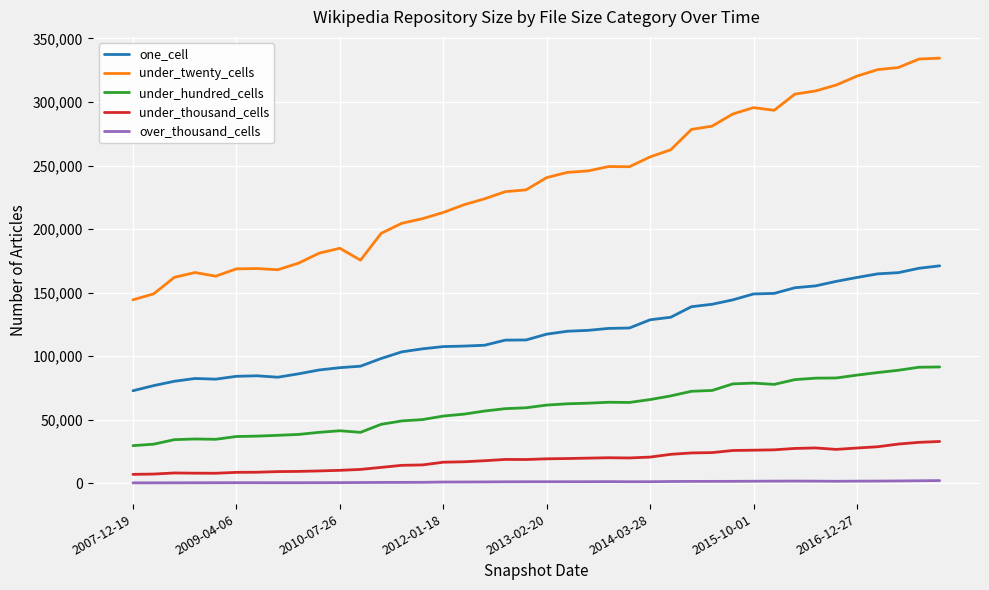

What is the difference between the second highest and minimum values in the one_cell series?

96374